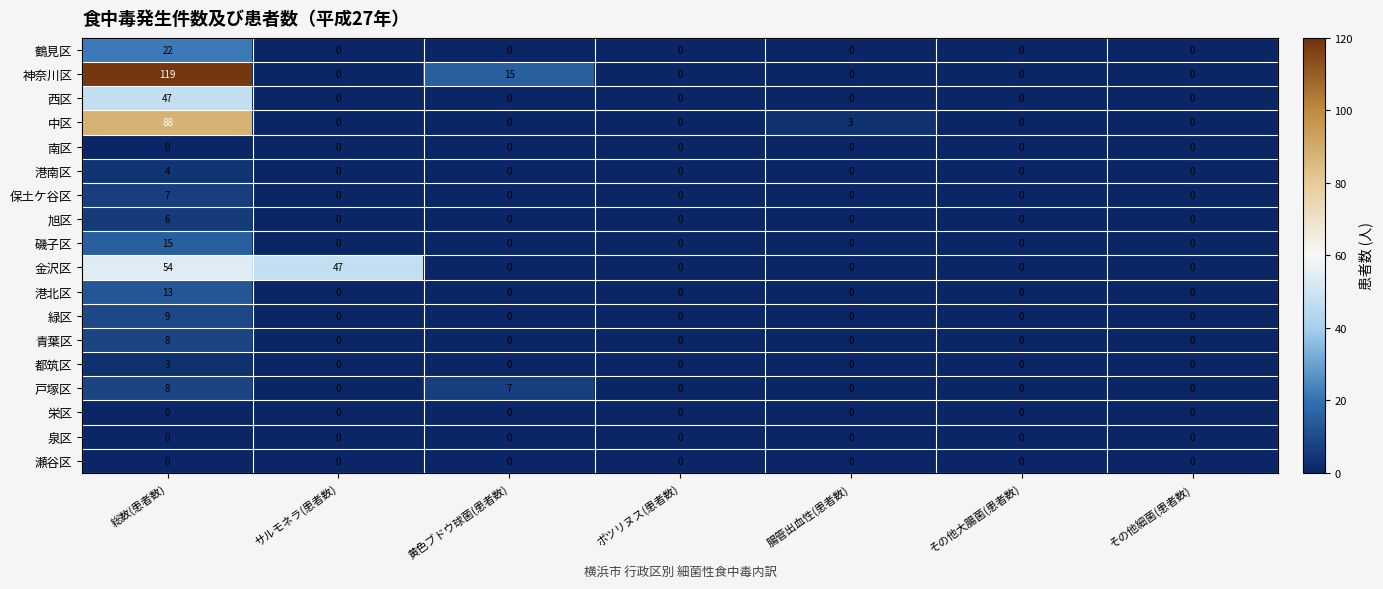

What is the average value of the 西区 series?

7